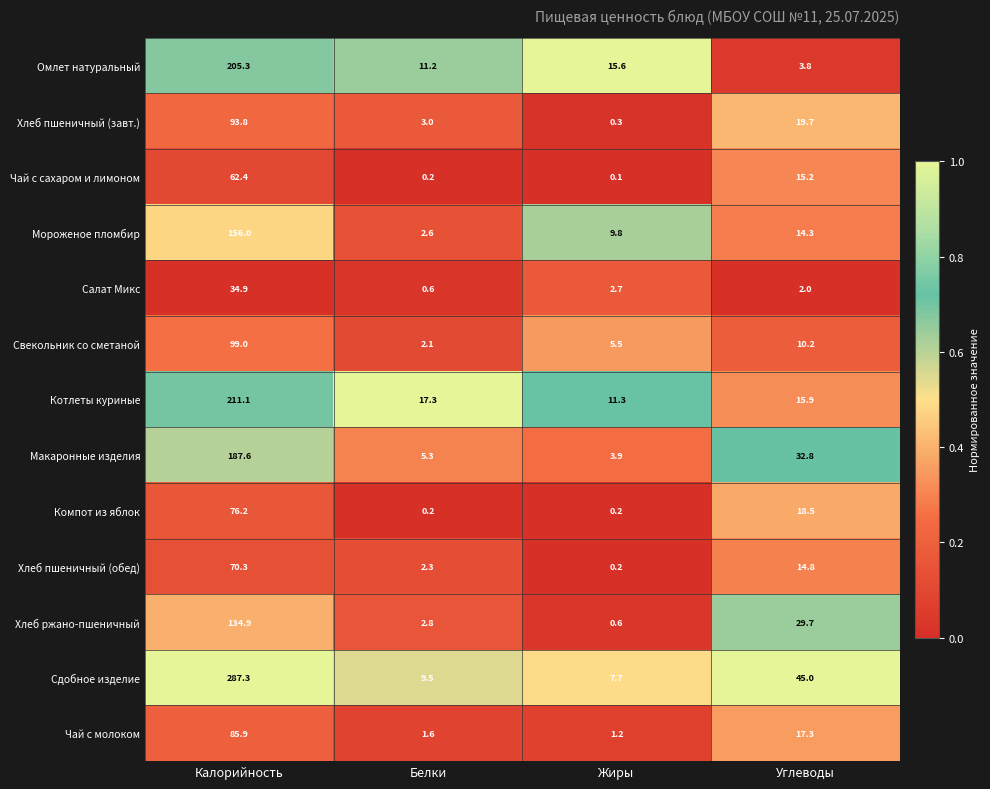

What value does the Хлеб ржано-пшеничный series have at Калорийность?

134.9